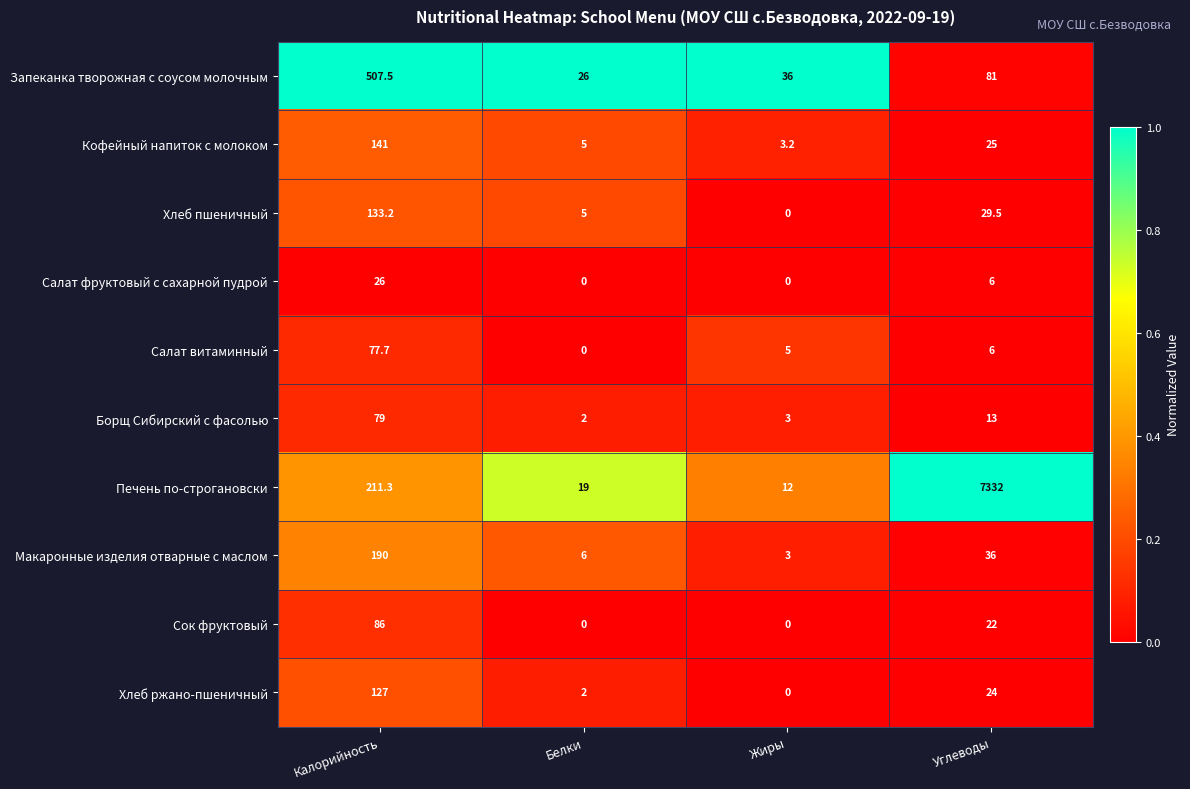

Which series has the largest range (max minus min)?

Печень по-строгановски